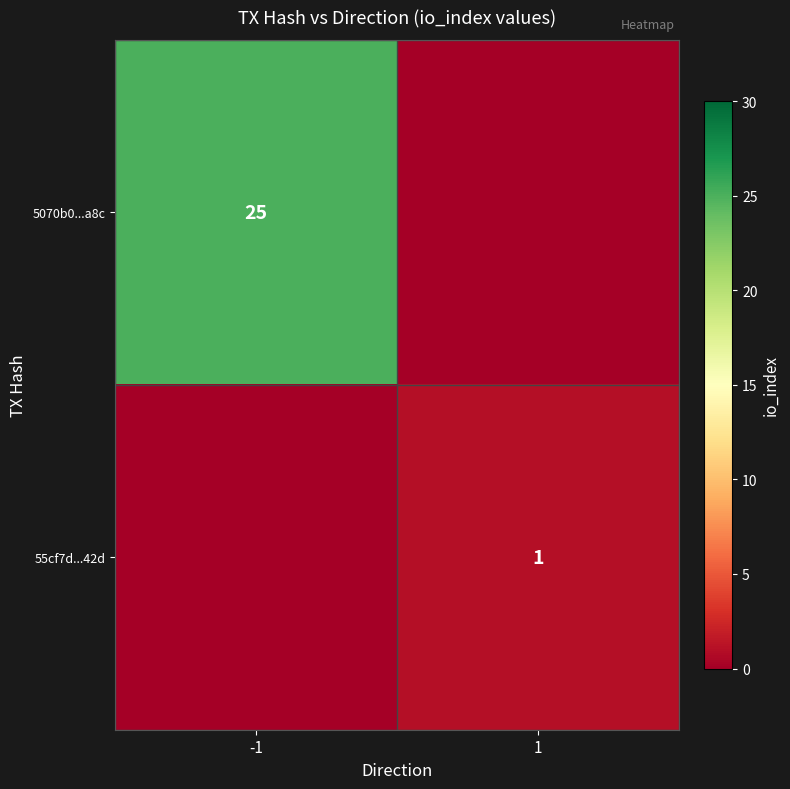

The value of 5070b0...a8c at -1 is 12. True or false?

False